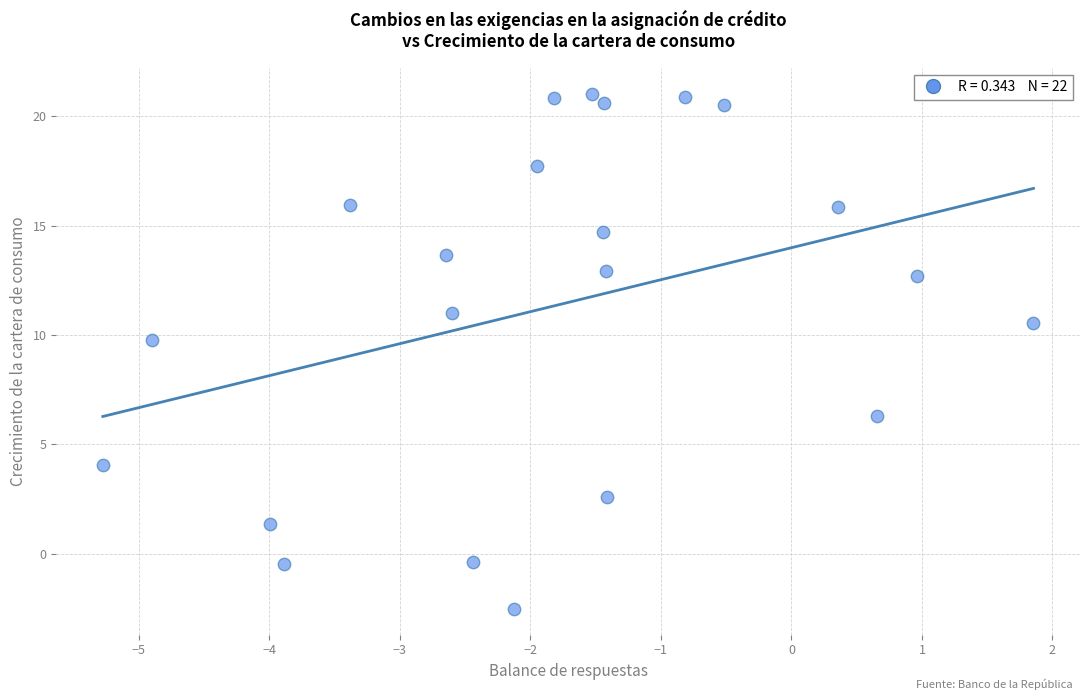

What is the range of Y values (max minus min)?

23.6